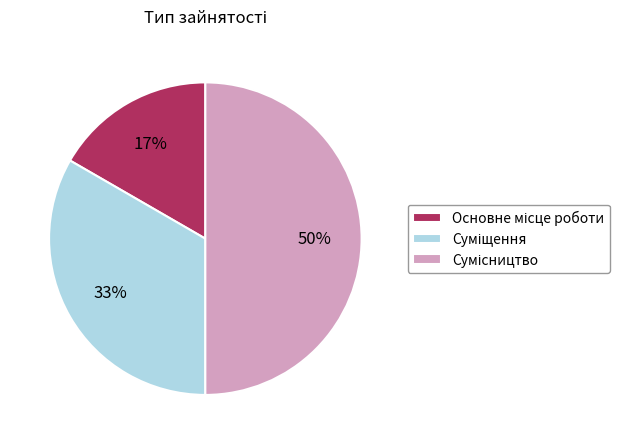

To the nearest percent, what is the difference between the largest and smallest slice percentages?

33%